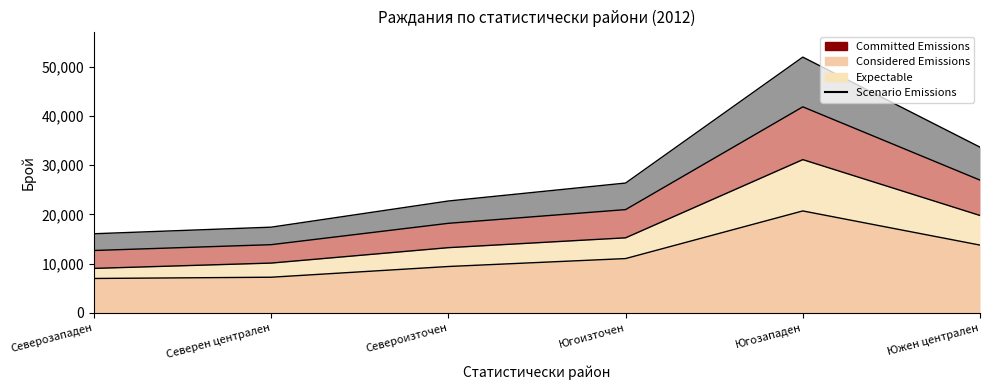

True or false: Общо and Момчета intersect in this chart.

False